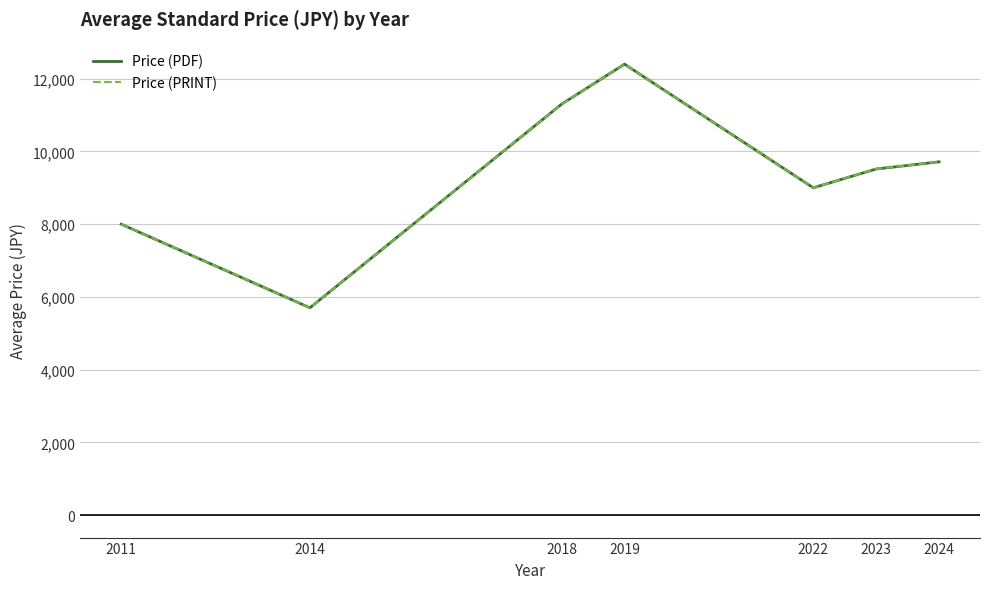

Reading right to left, list all the values displayed in this chart.

Price (PDF): 2024=9713.8	2023=9516.7	2022=9000.0	2019=12400.0	2018=11300.0	2014=5700.0	2011=8000.0
Price (PRINT): 2024=9713.8	2023=9516.7	2022=9000.0	2019=12400.0	2018=11300.0	2014=5700.0	2011=8000.0